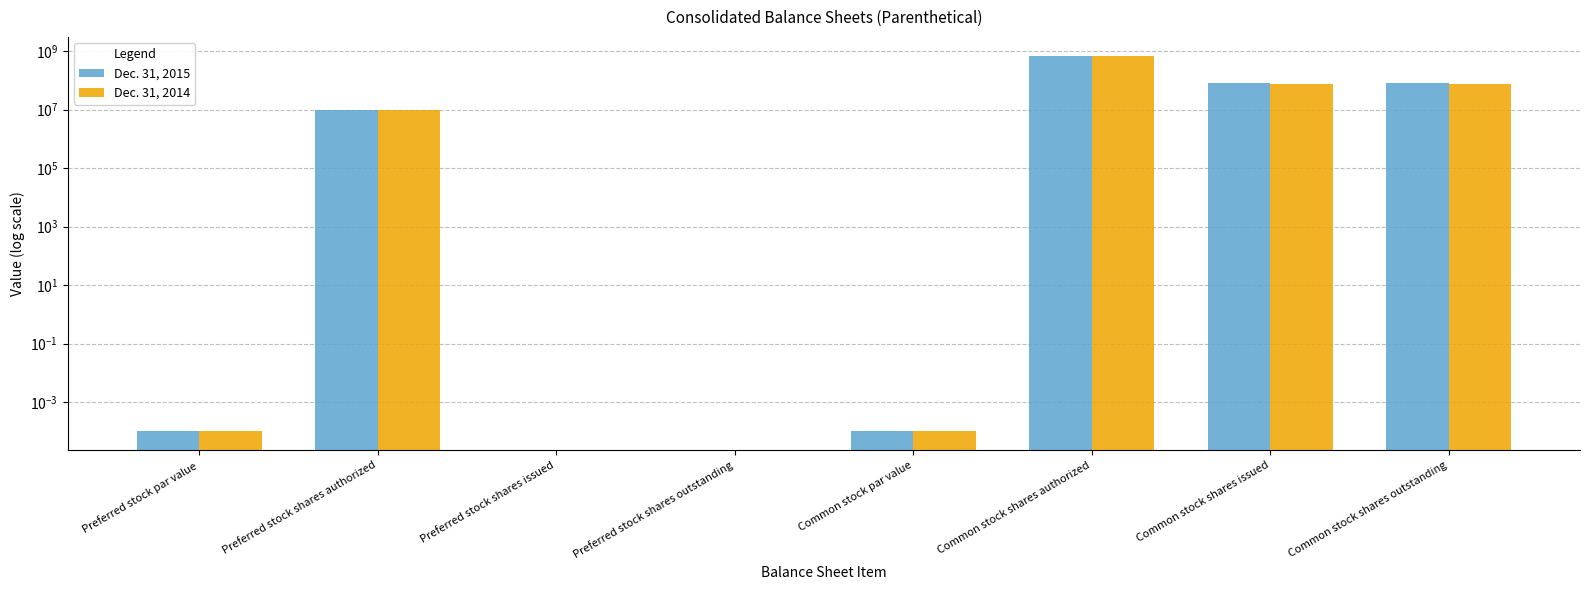

List the labels in order of Dec. 31, 2015 value, largest first.

Common stock shares authorized, Common stock shares issued, Common stock shares outstanding, Preferred stock shares authorized, Preferred stock par value, Common stock par value, Preferred stock shares issued, Preferred stock shares outstanding